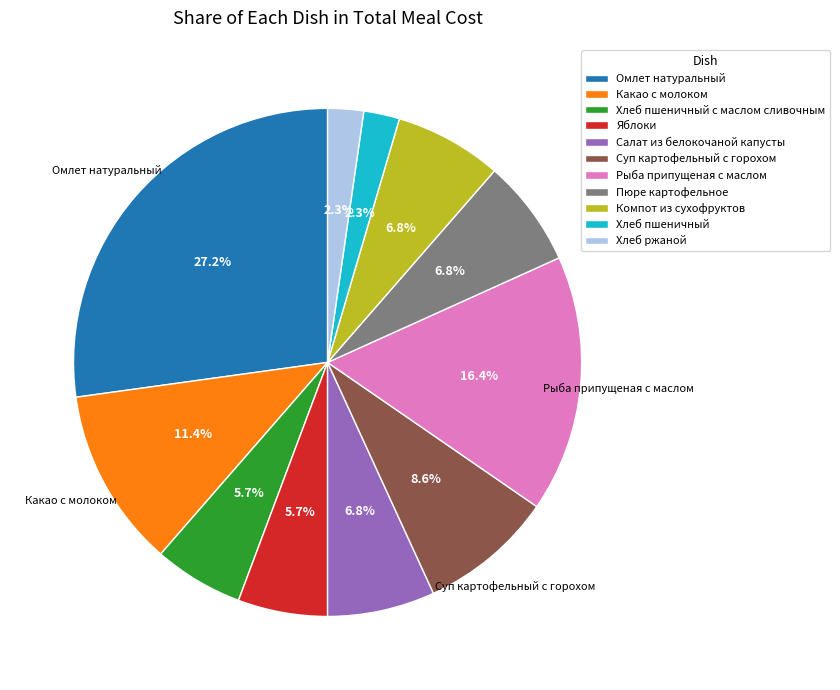

Does any single category account for the majority?

No